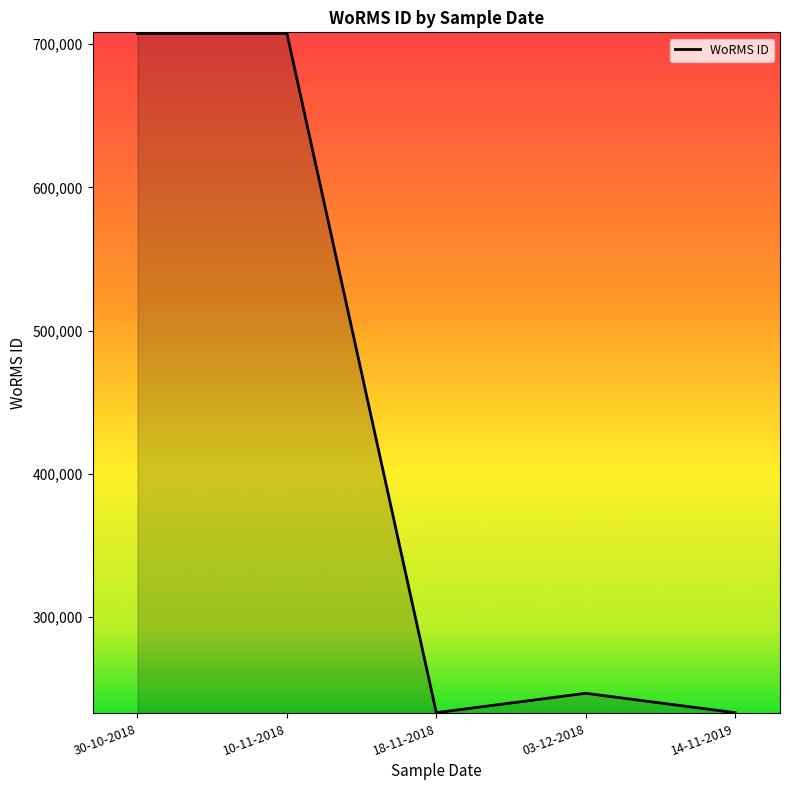

What is the difference between the values at 10-11-2018 and 14-11-2019?

474593